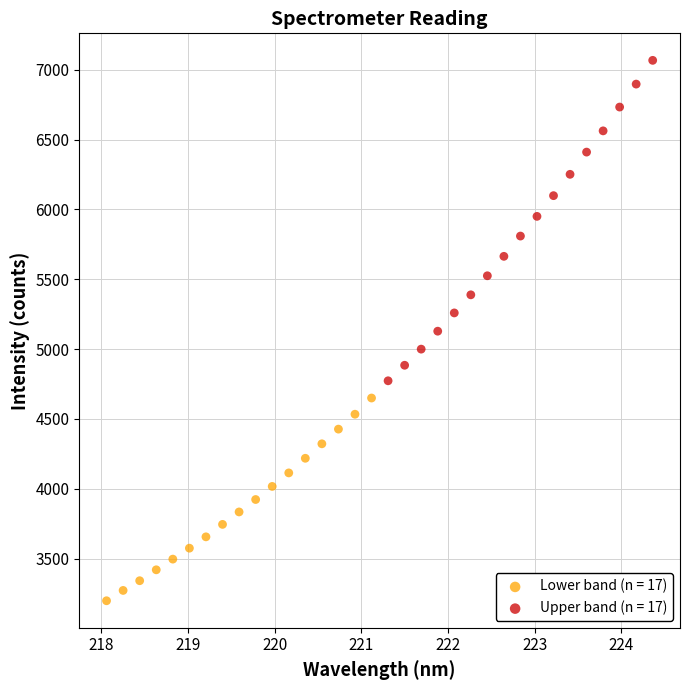

Which series contains the lowest Y value?

Lower band (n = 17)